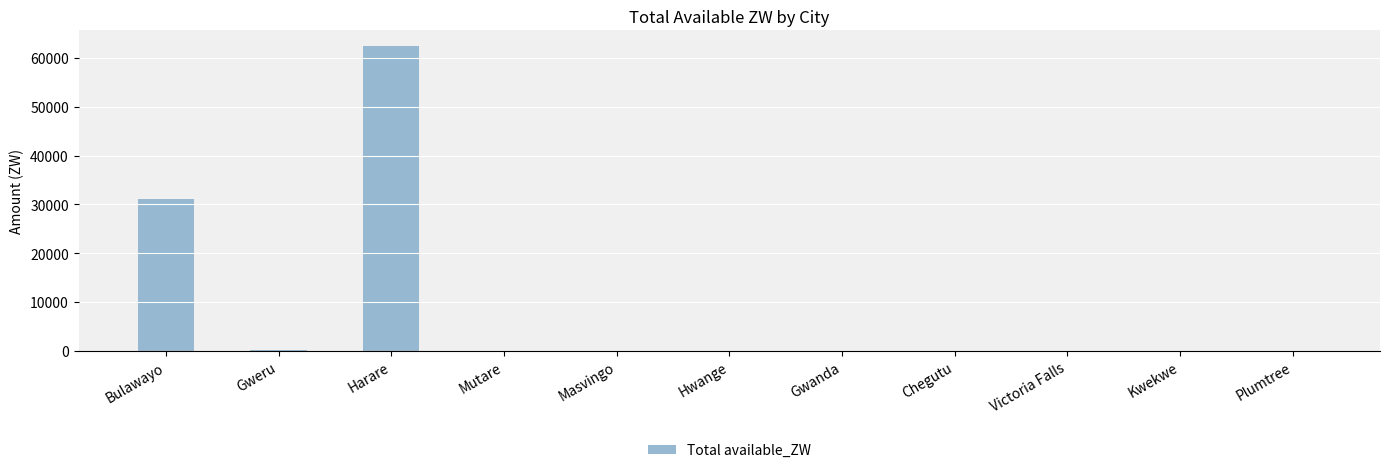

Is it true that the value at Plumtree is 0.0?

True